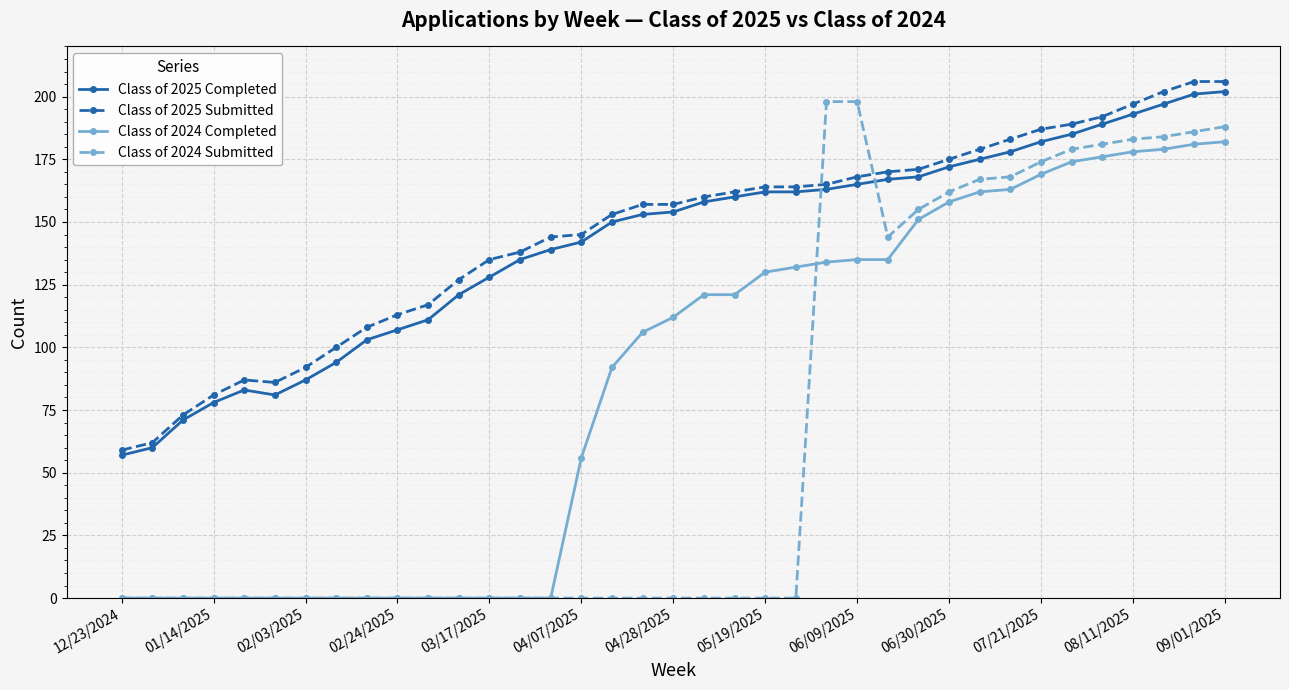

Which series has the widest spread of values?

Class of 2024 Submitted